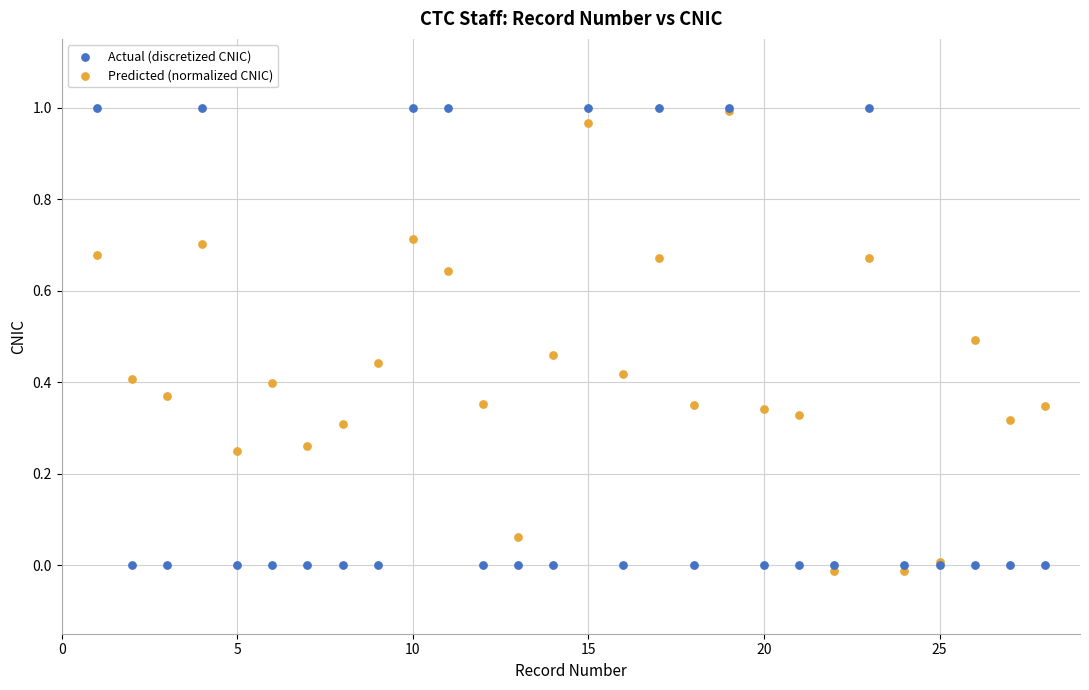

What are all the series names shown in the legend?

Actual (discretized CNIC), Predicted (normalized CNIC)